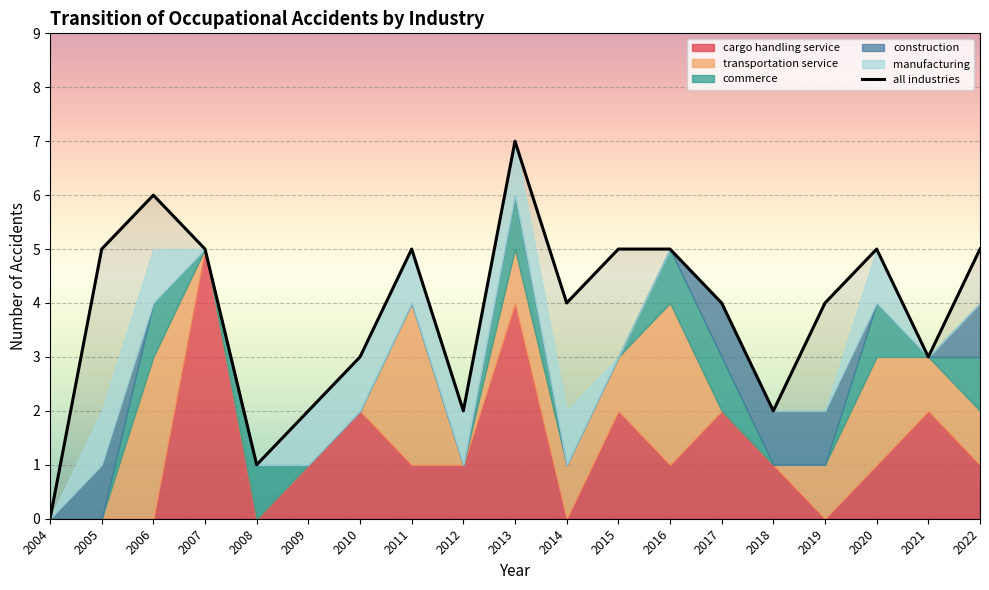

At which label does cargo handling service reach its minimum?

2004